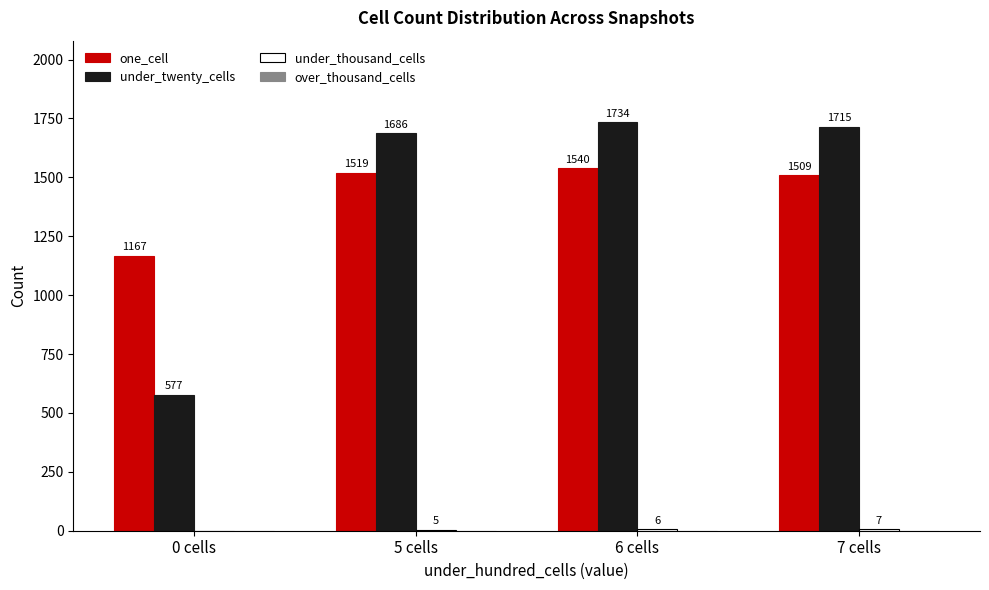

Are the bars horizontal?

No